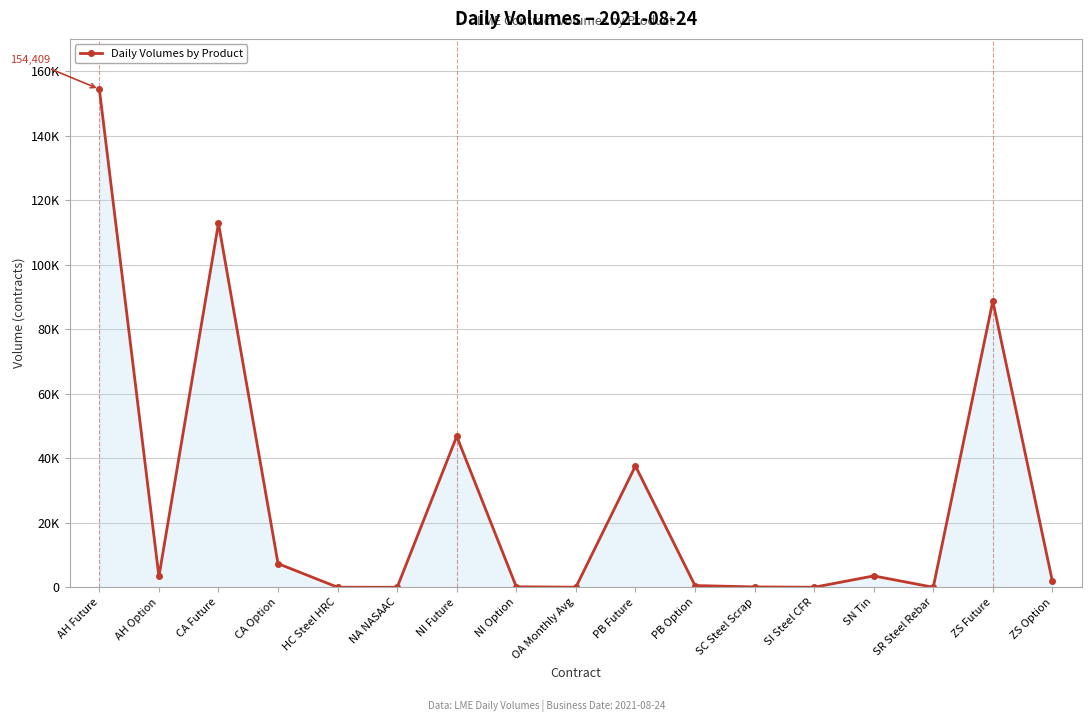

Where is the first local minimum?

AH Option